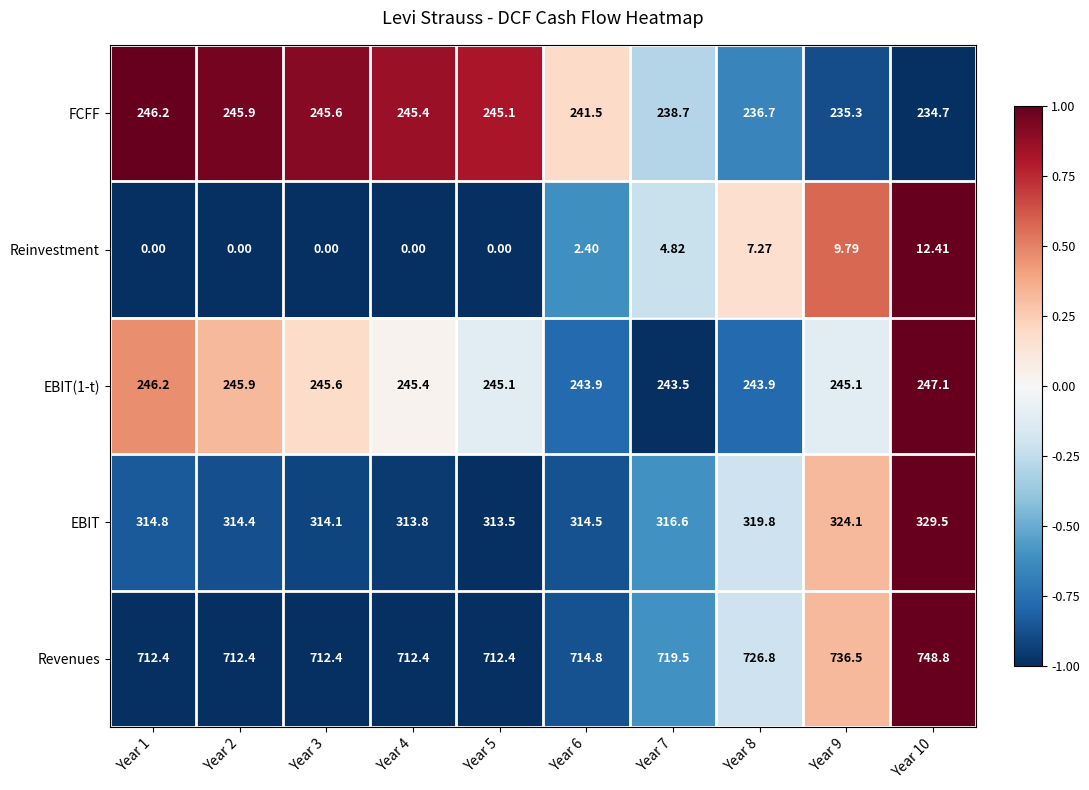

Which series changed the most between Year 6 and Year 9?

Revenues